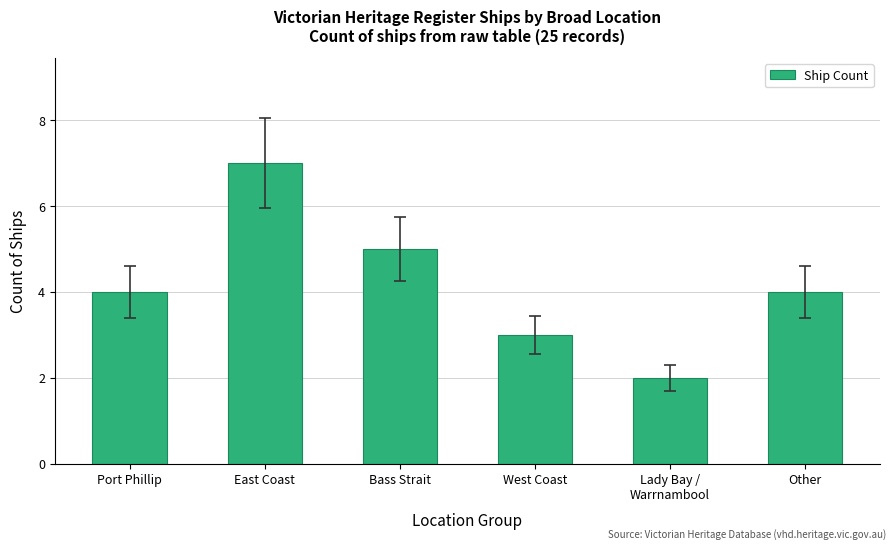

The value at Other is 4. True or false?

True